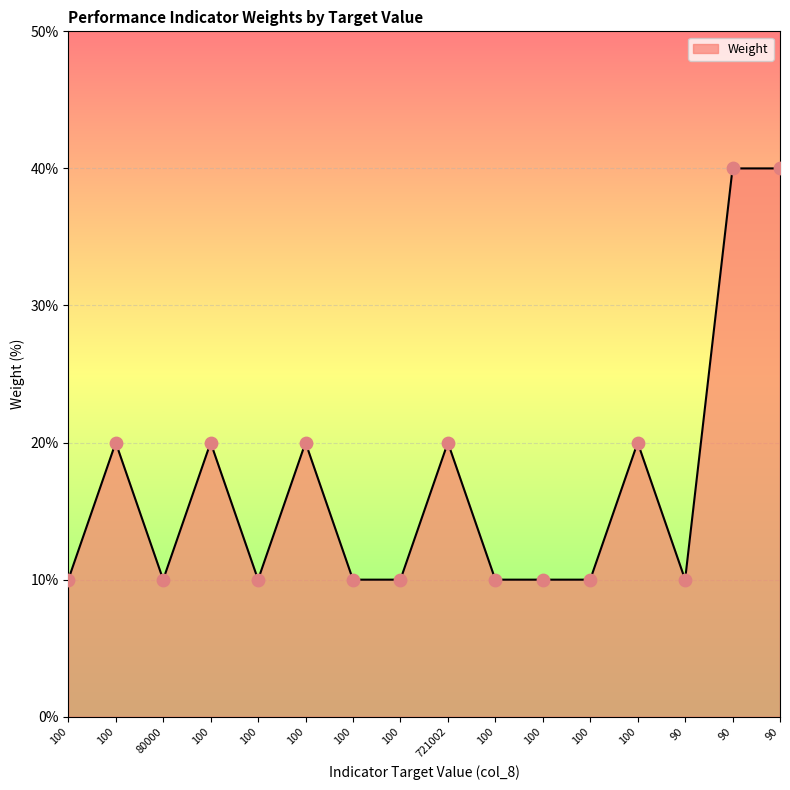

How many lines are shown in the chart?

1